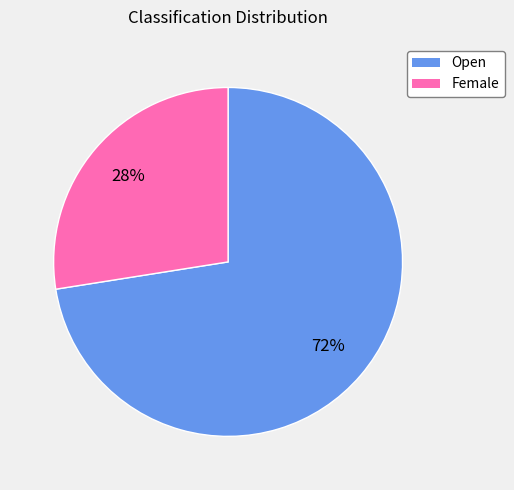

To the nearest percent, what is the average slice percentage?

50%